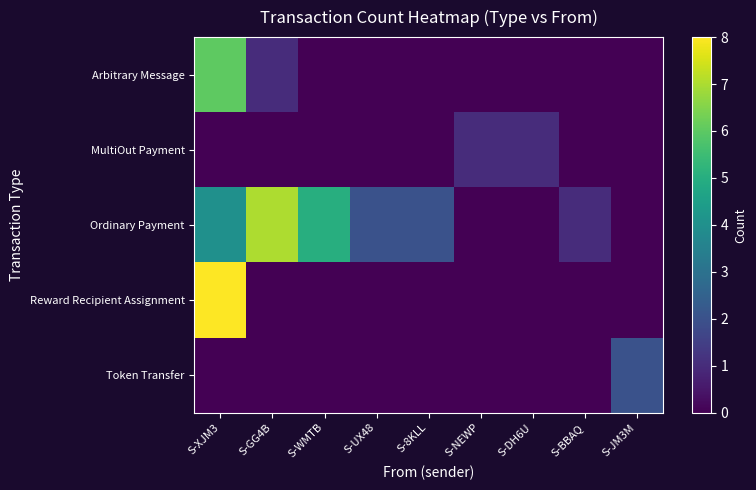

Which series has the largest total across all categories?

Ordinary Payment